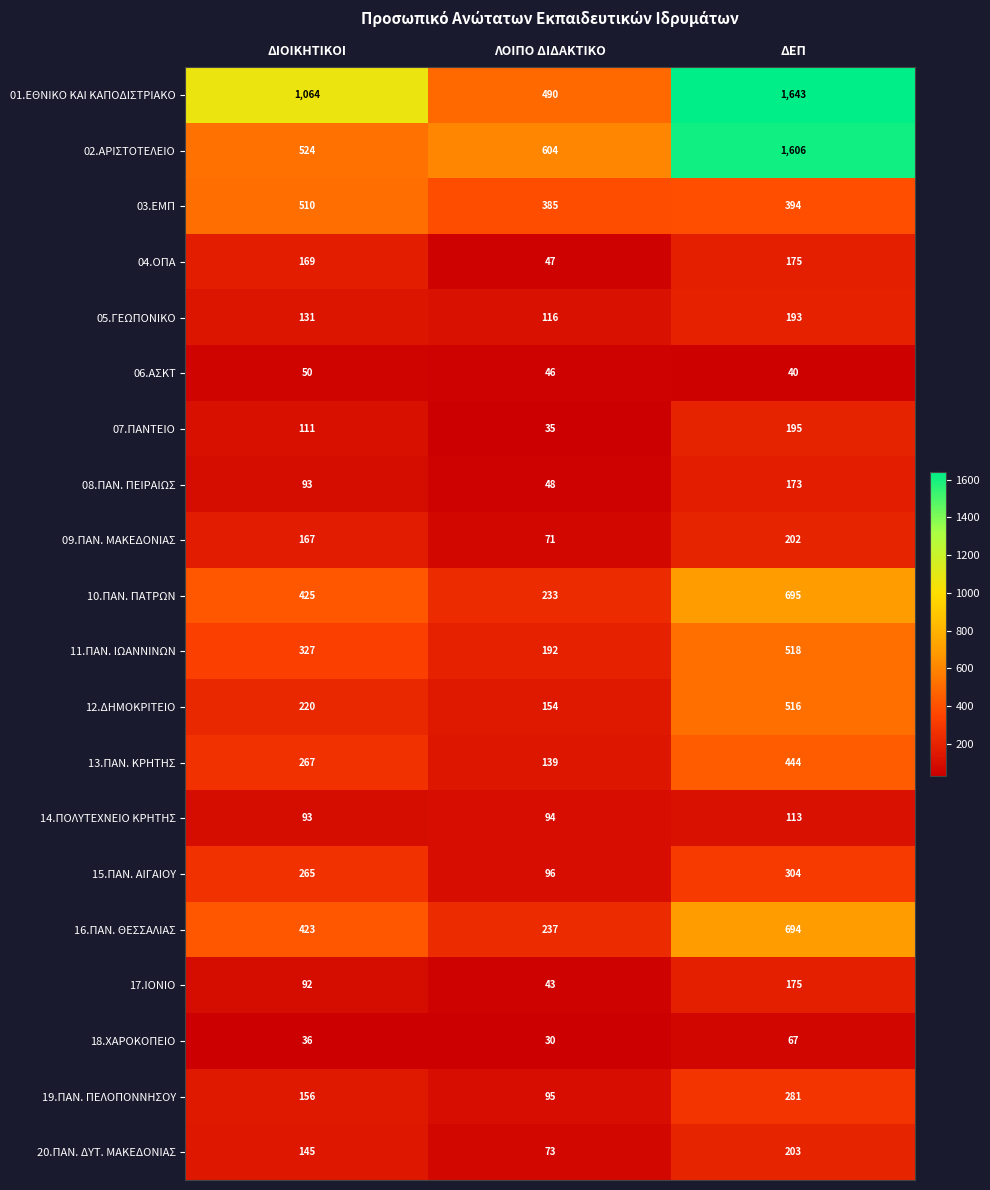

Count the 15.ΠΑΝ. ΑΙΓΑΙΟΥ values in the range 96 to 304.

3